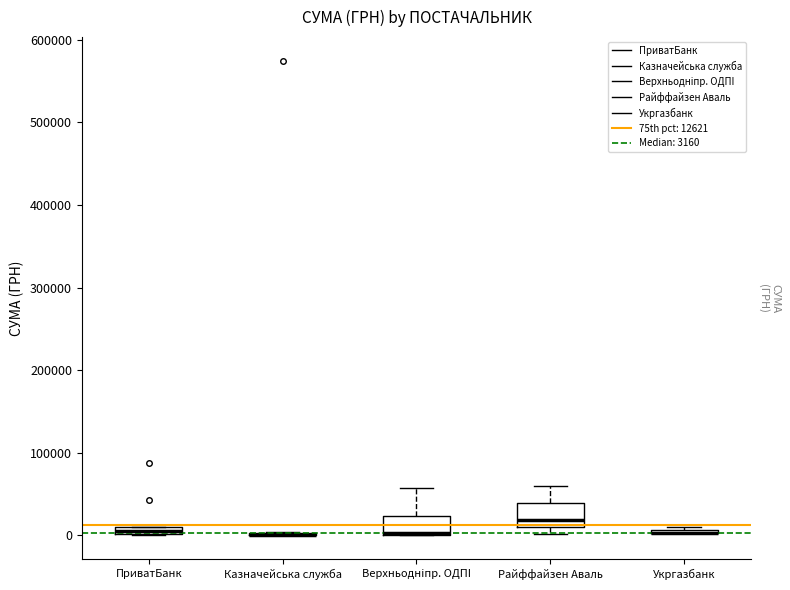

Where is the lower edge of the box for ПриватБанк on the y-axis? The values are not printed on the chart, so give them approximately, as read against the axis.

0